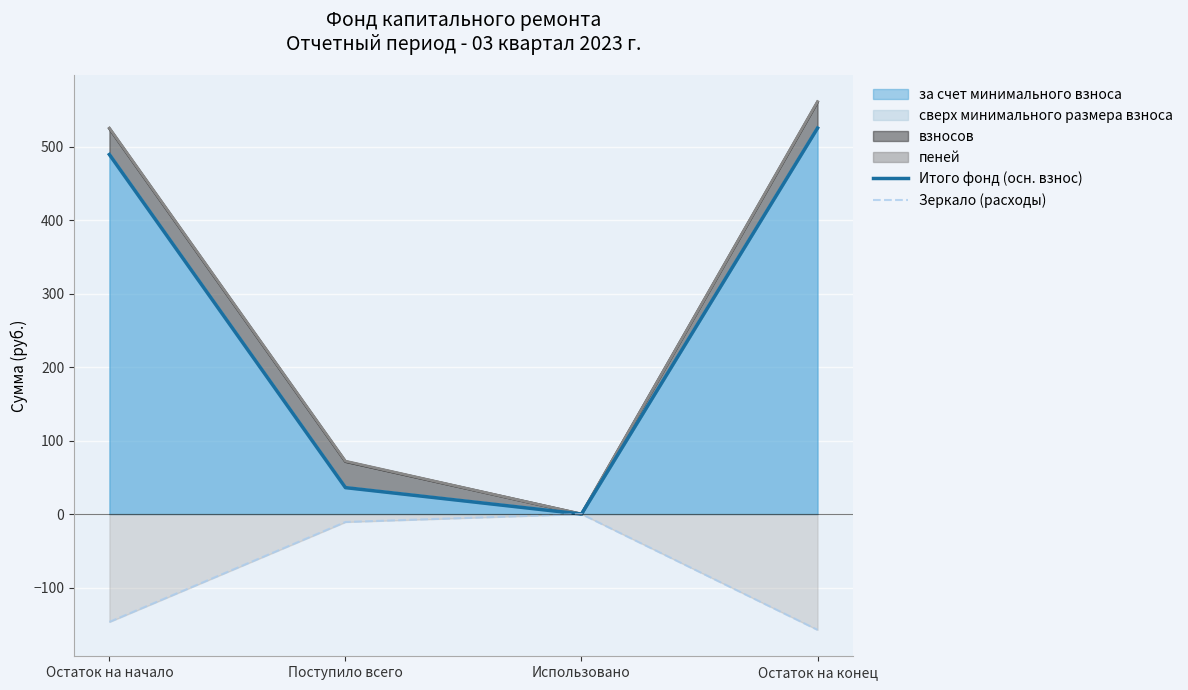

Between Остаток на начало and Поступило всего, which series saw the biggest shift?

Итого фонд (осн. взнос)